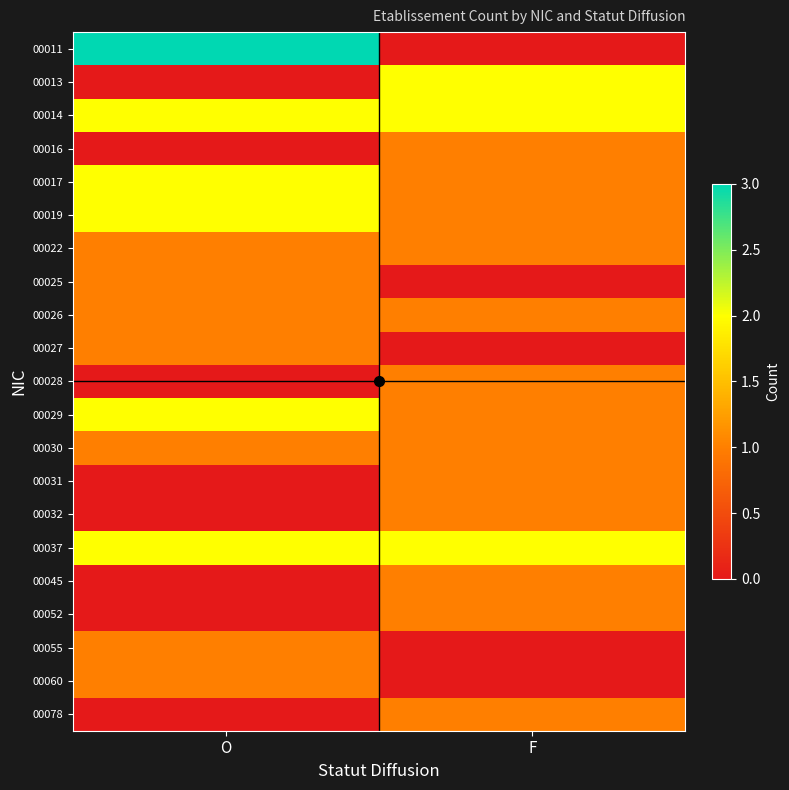

Reading right to left, extract all data points from this chart.

00011: F=0	O=3
00013: F=2	O=0
00014: F=2	O=2
00016: F=1	O=0
00017: F=1	O=2
00019: F=1	O=2
00022: F=1	O=1
00025: F=0	O=1
00026: F=1	O=1
00027: F=0	O=1
00028: F=1	O=0
00029: F=1	O=2
00030: F=1	O=1
00031: F=1	O=0
00032: F=1	O=0
00037: F=2	O=2
00045: F=1	O=0
00052: F=1	O=0
00055: F=0	O=1
00060: F=0	O=1
00078: F=1	O=0